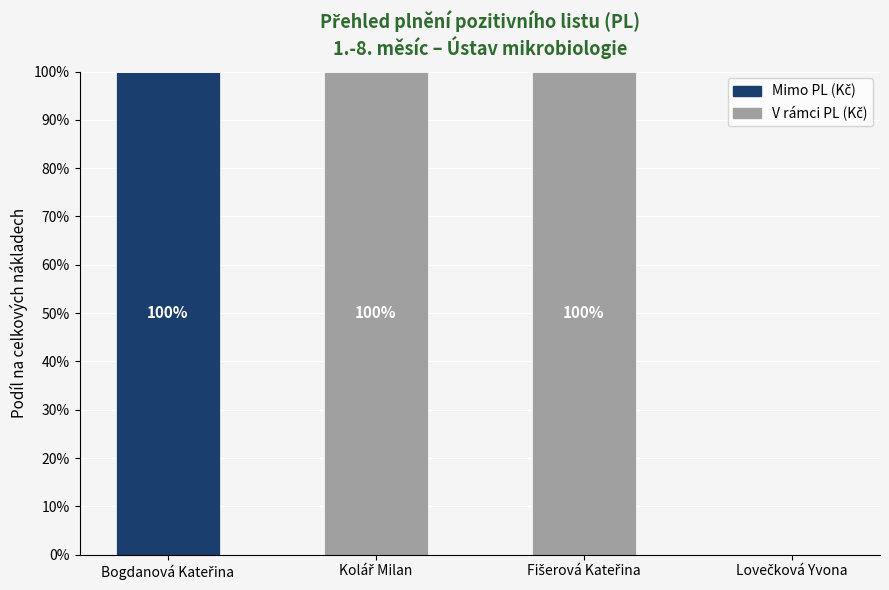

How many series are shown in this chart?

2